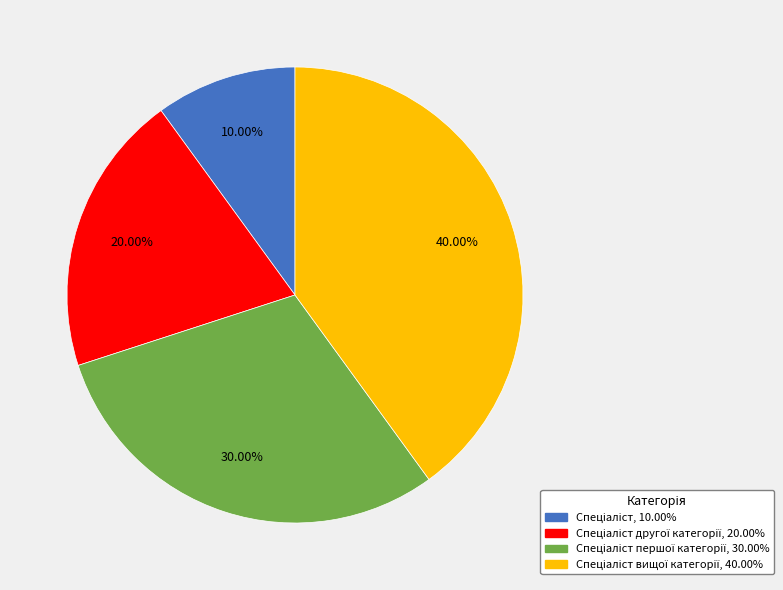

Is there any slice that represents more than half of the pie?

No